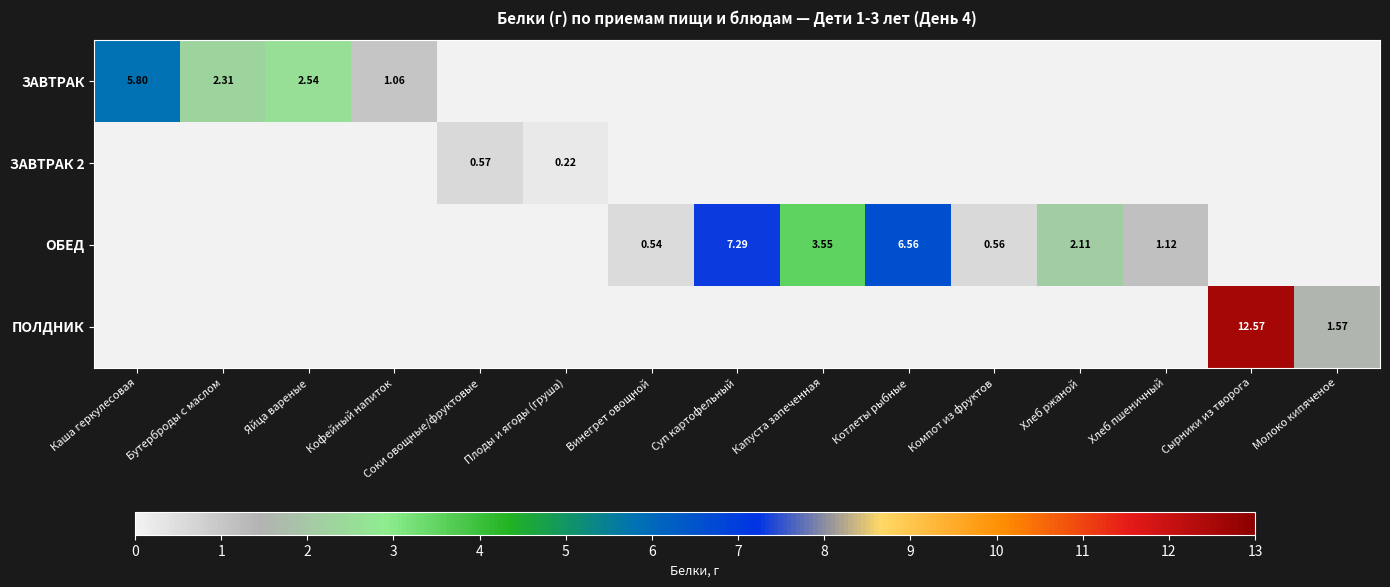

Is the value of ЗАВТРАК at Бутерброды с маслом greater than the value of ОБЕД at Хлеб ржаной?

Yes